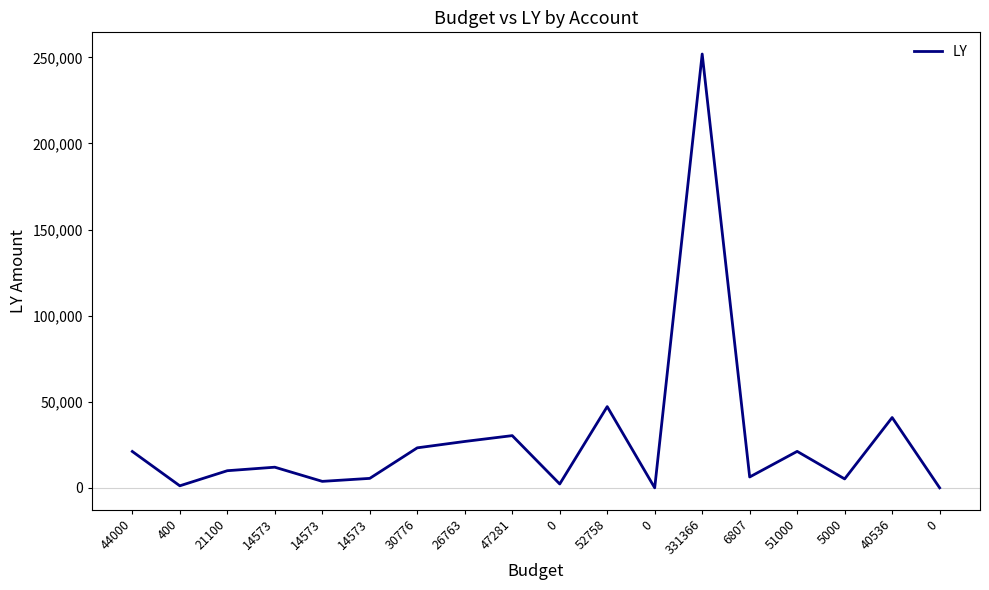

Does the chart display data point markers on the line(s)?

No